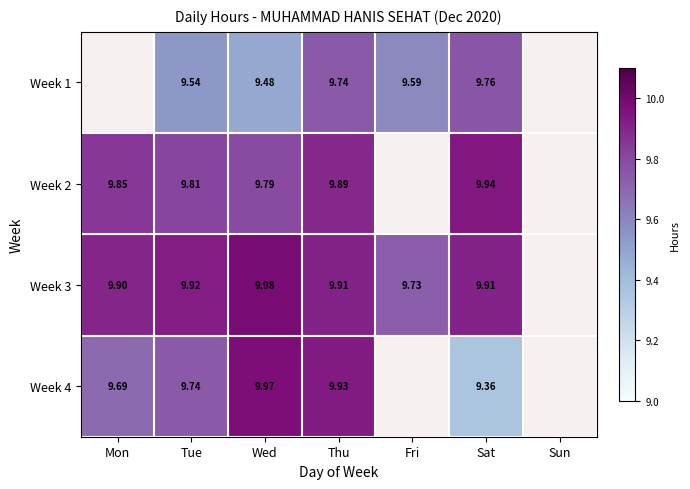

Is it true that Week 3 equals 9.9 at Mon?

True